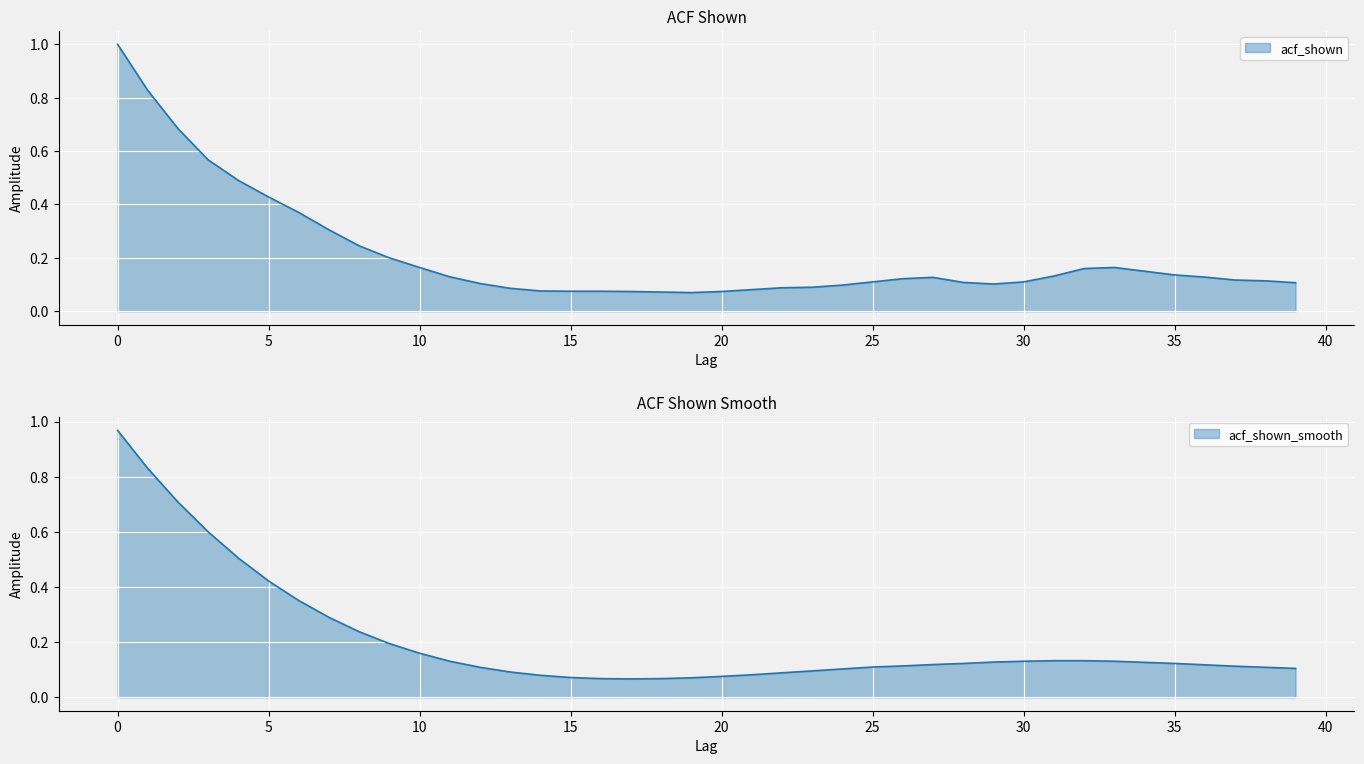

Is the value of acf_shown at 6 greater than the value of acf_shown_smooth at 32?

Yes